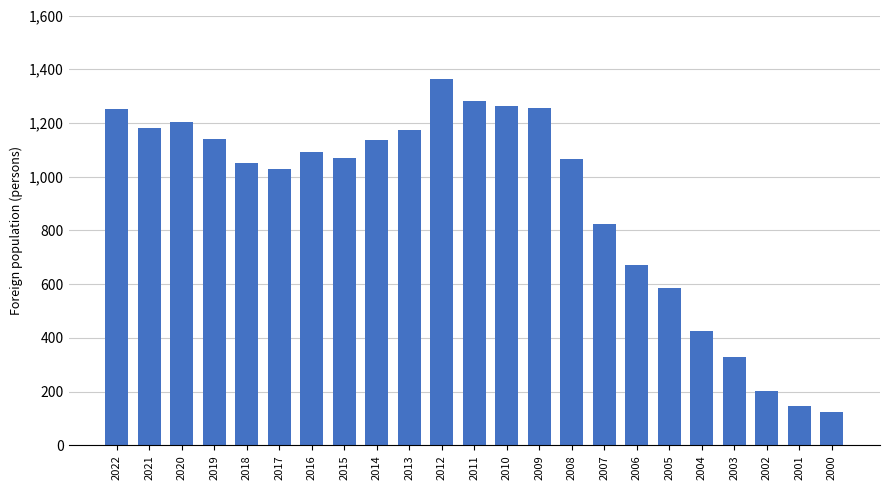

Are the bars horizontal?

No